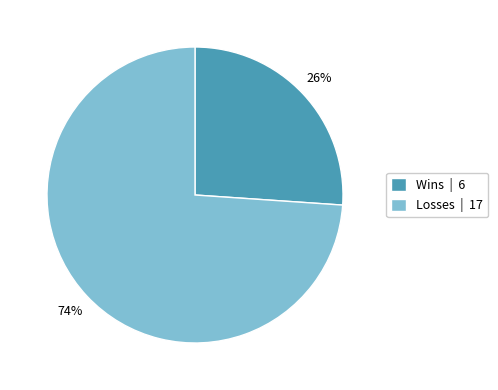

Combined, do Wins | 6 and Losses | 17 account for over 50%?

Yes